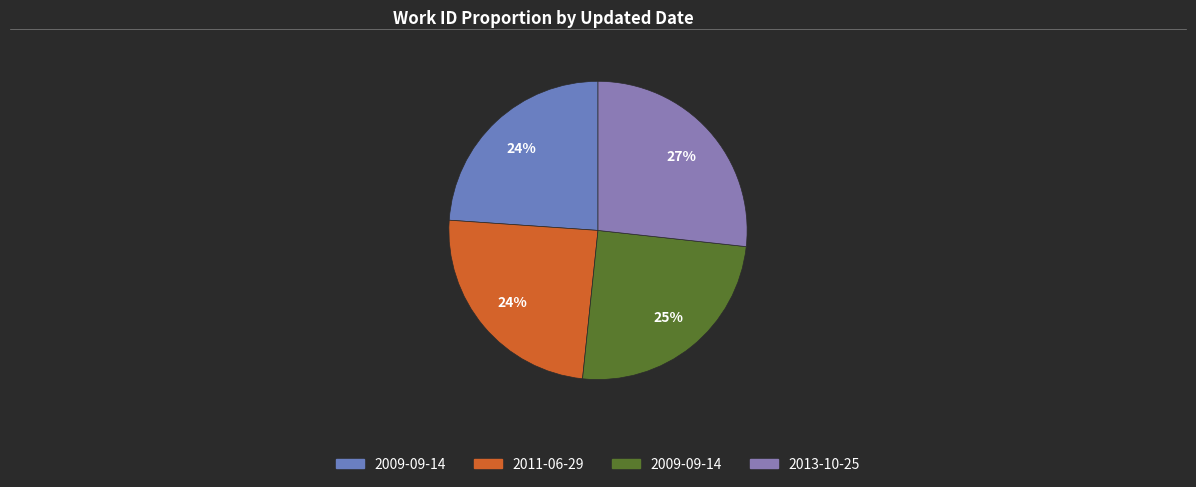

How many segments does this pie chart have?

4